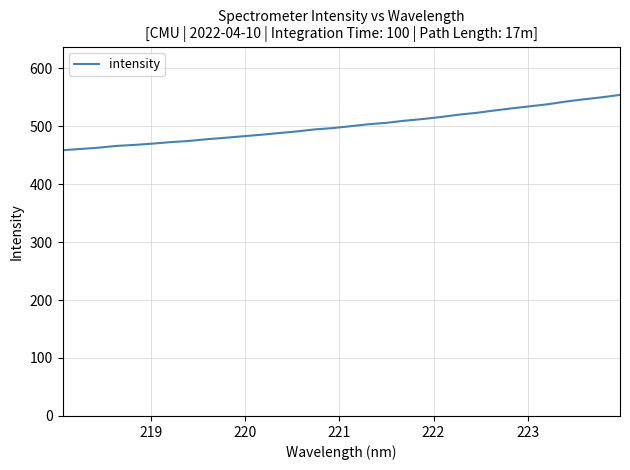

What is the difference between the maximum and minimum values?

95.4